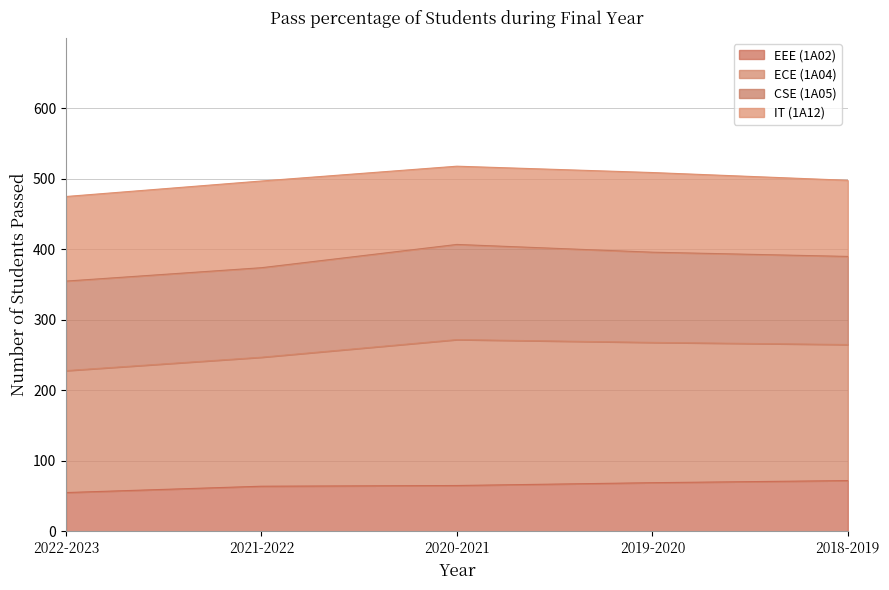

What is the highest value of the EEE (1A02) series?

72